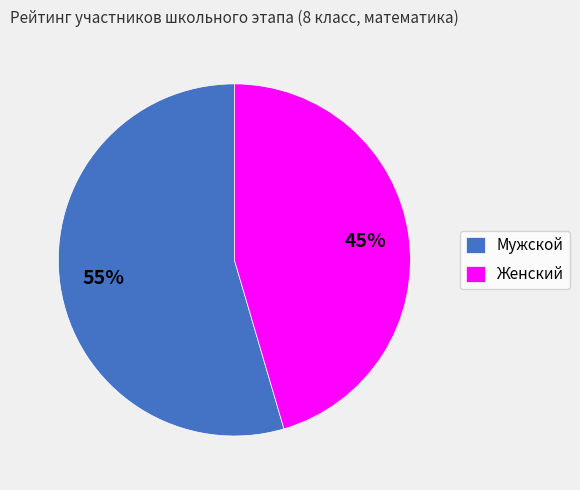

What is the ratio of the value at Женский to the value at Мужской?

0.8